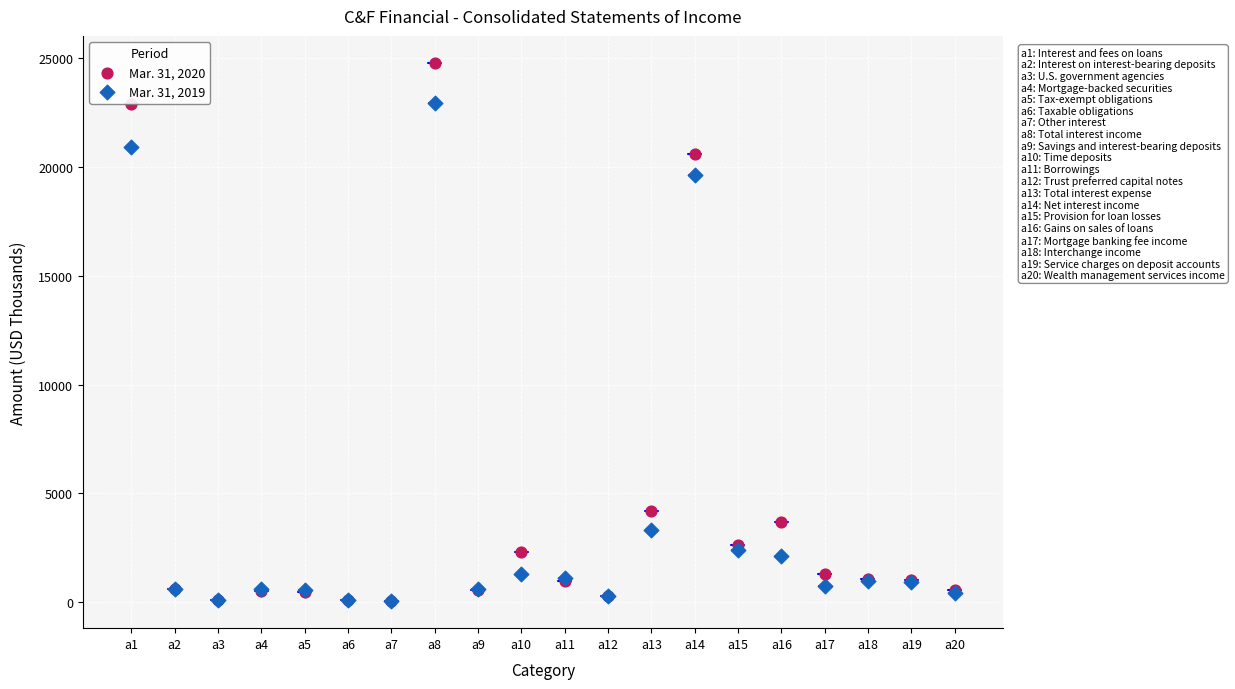

Across all series, what Y value is closest to 12413?

19647